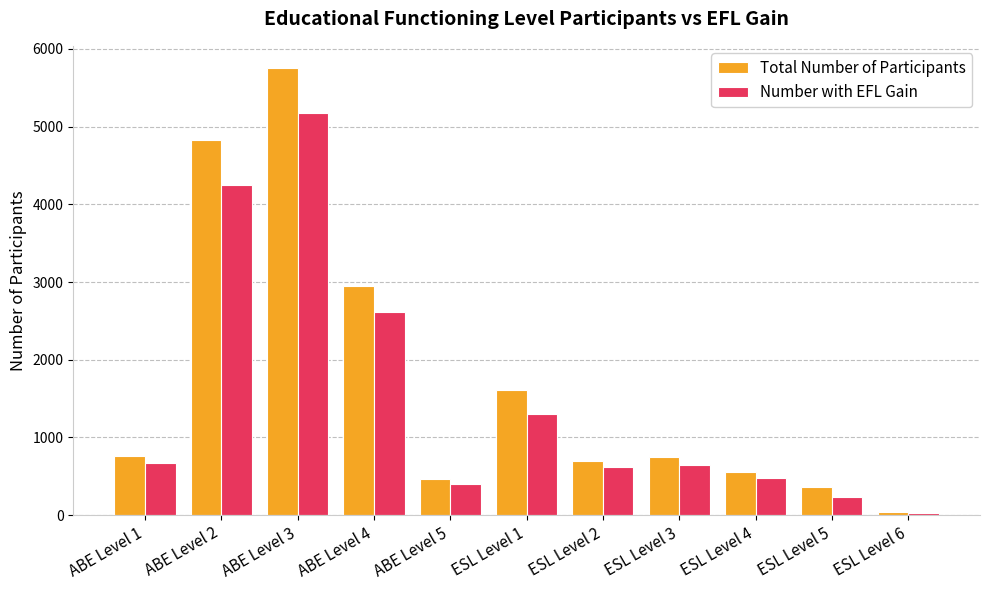

At which label is Number with EFL Gain closest to 2597?

ABE Level 4